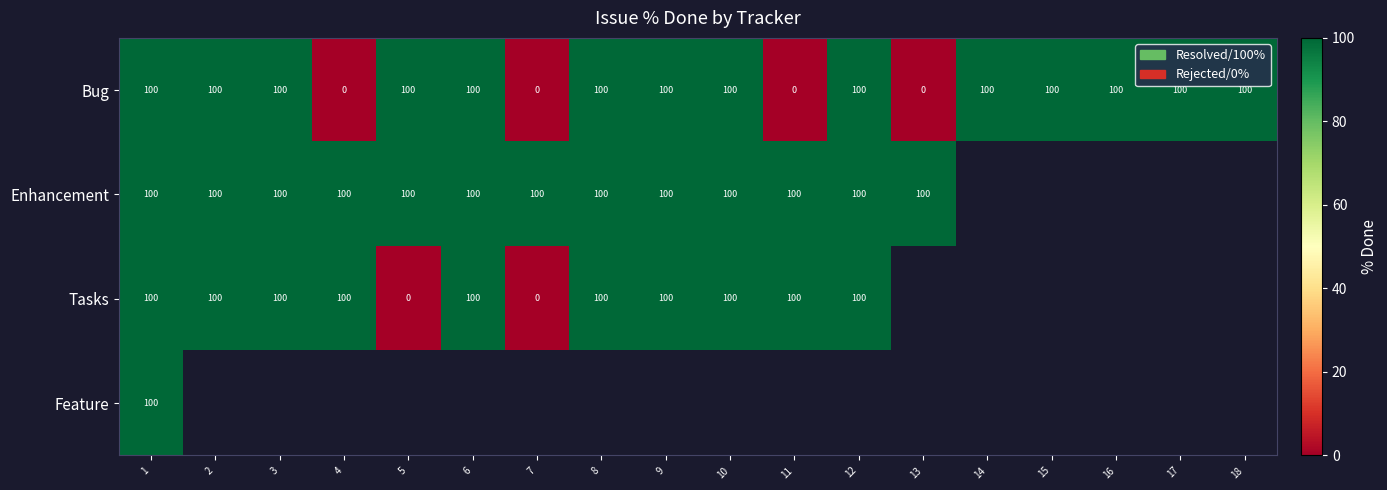

What value does the Bug series have at 3?

100